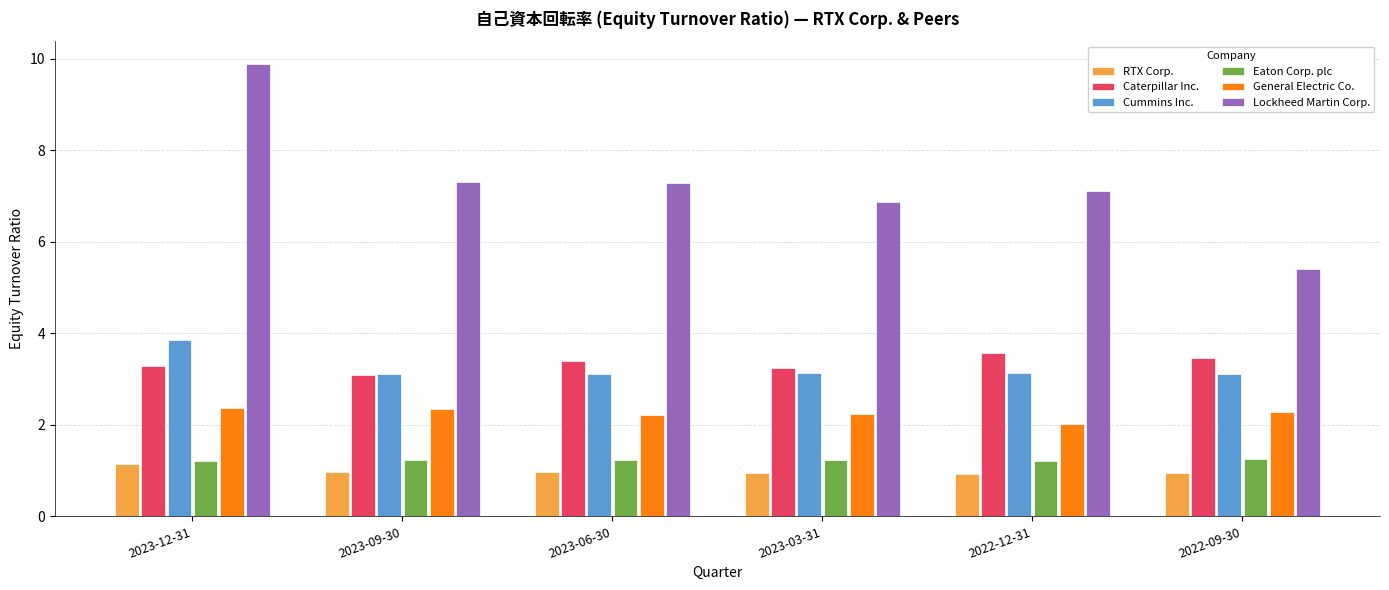

What position from the left is 2023-03-31?

4